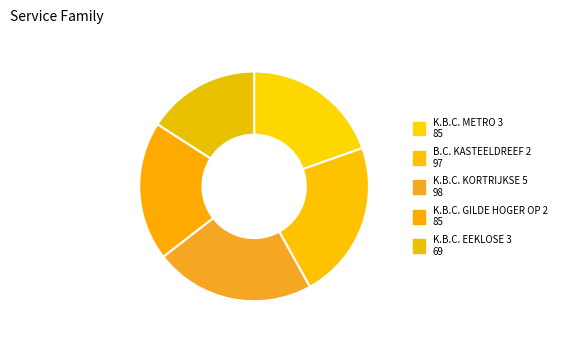

How many slices are in this pie chart?

5